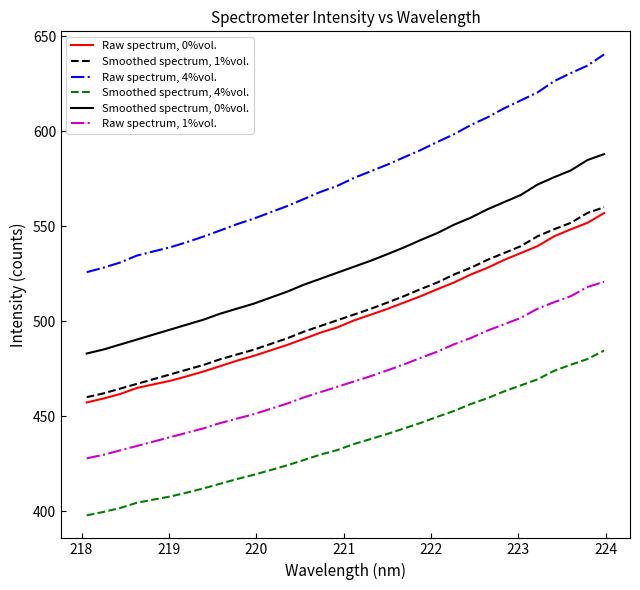

What is the difference between the maximum and second lowest values in the Raw spectrum, 1%vol. series?

91.1